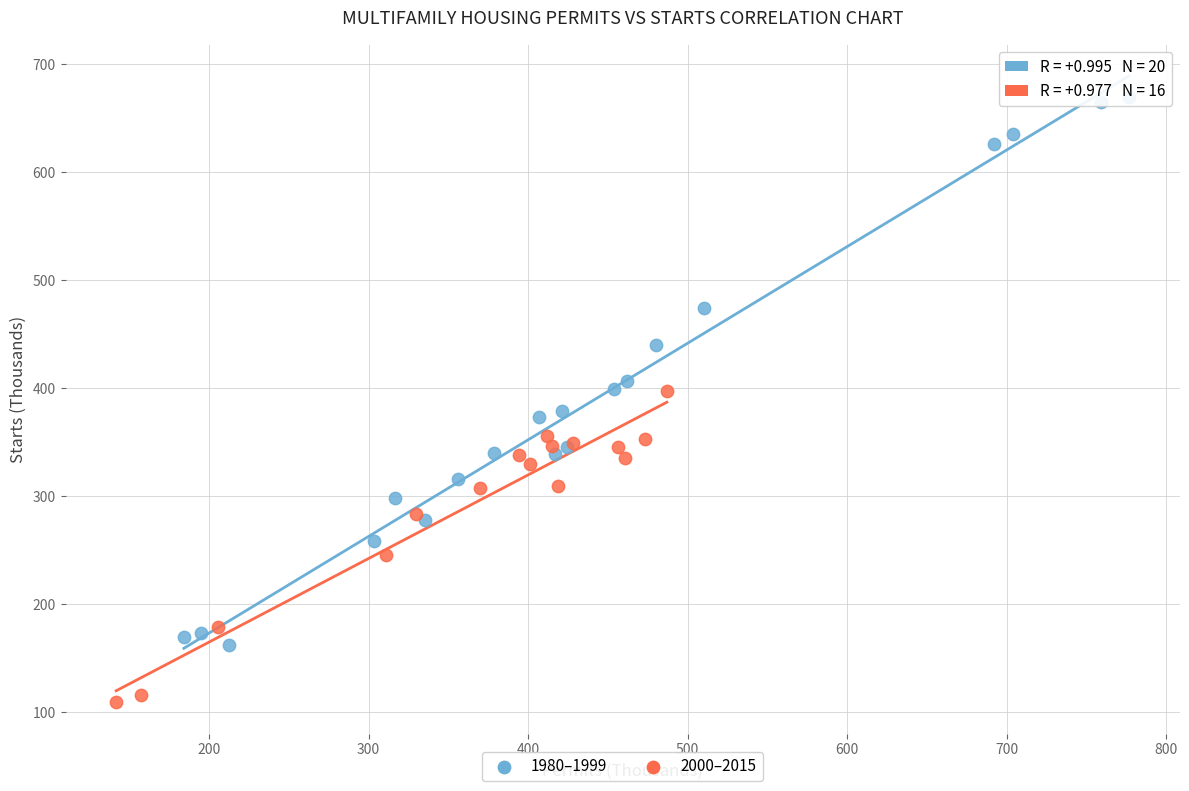

Which series has the largest Y range (max minus min)?

1980–1999